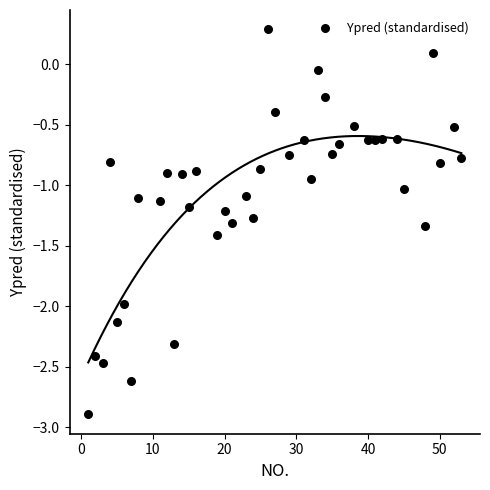

What is the range of Y values (max minus min)?

3.2